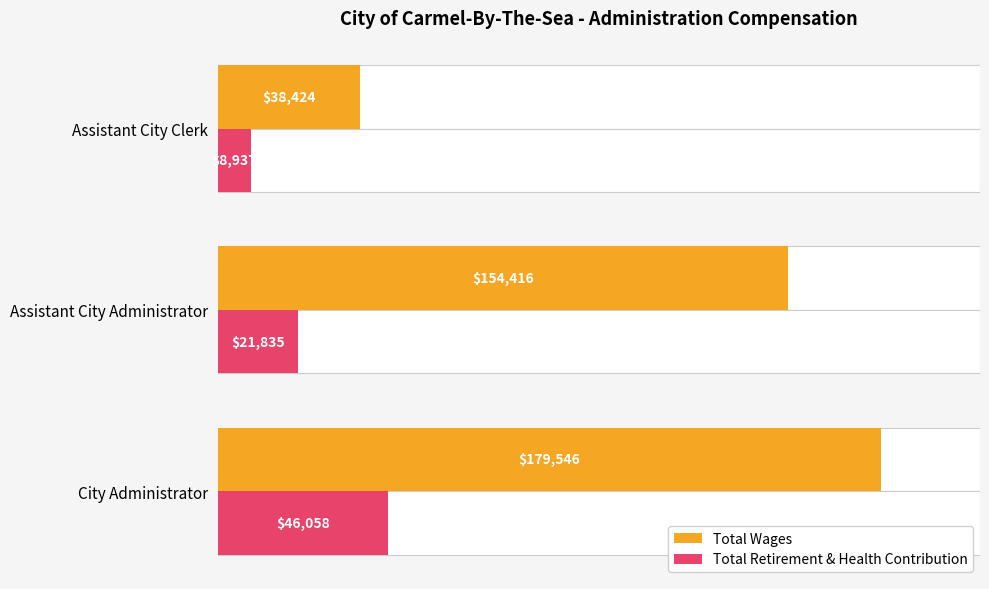

What is the lowest value of the Total Retirement & Health Contribution series?

8937